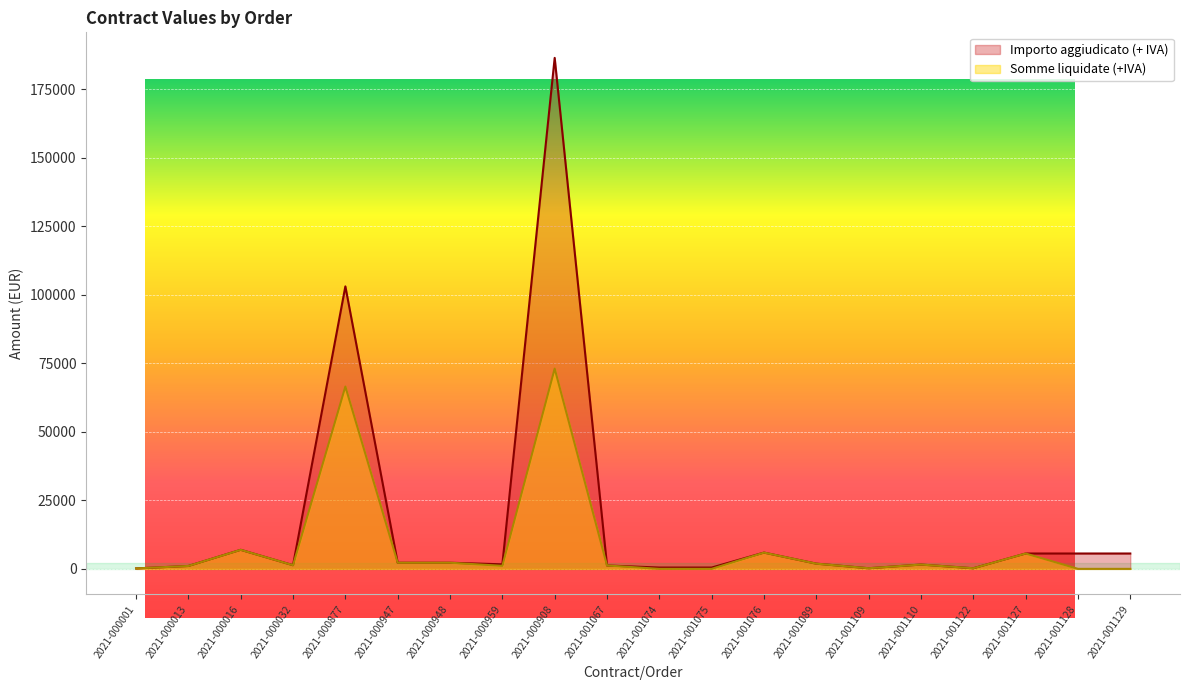

Is it true that Somme liquidate (+IVA) equals 218 at 2021-001122?

True